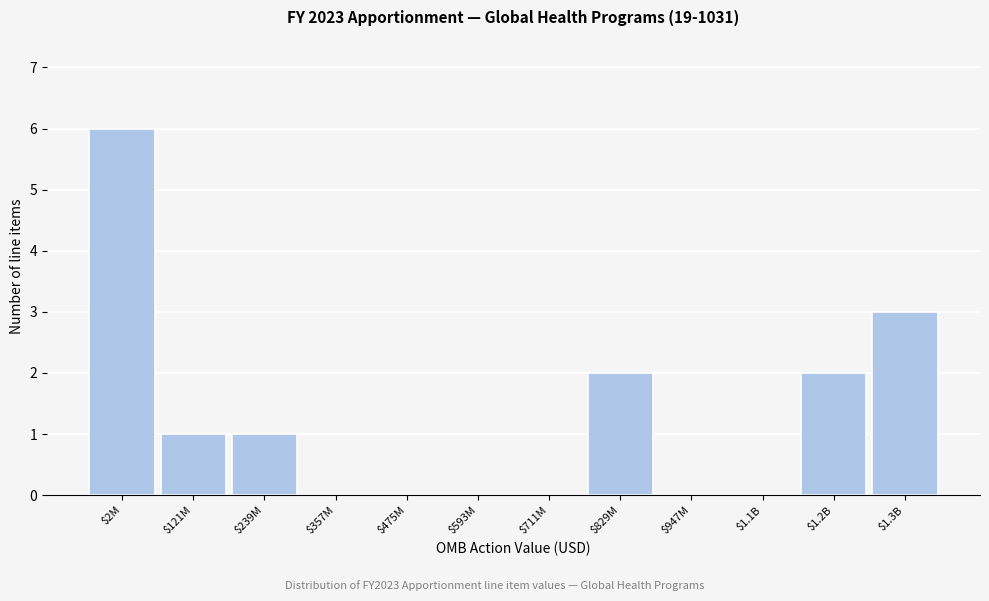

What is the sum of all values?

15